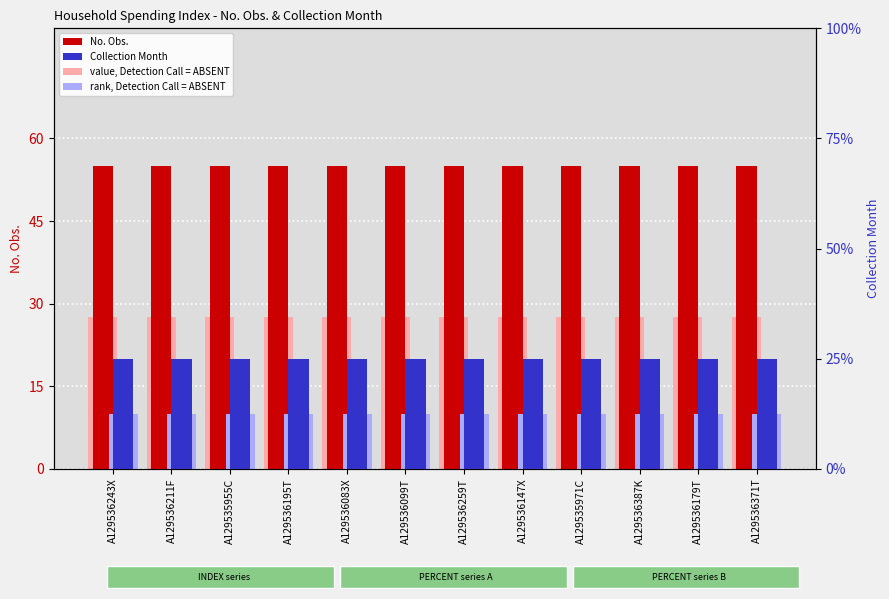

What are all the series names shown in the legend?

No. Obs., value, Detection Call = ABSENT, Collection Month, rank, Detection Call = ABSENT